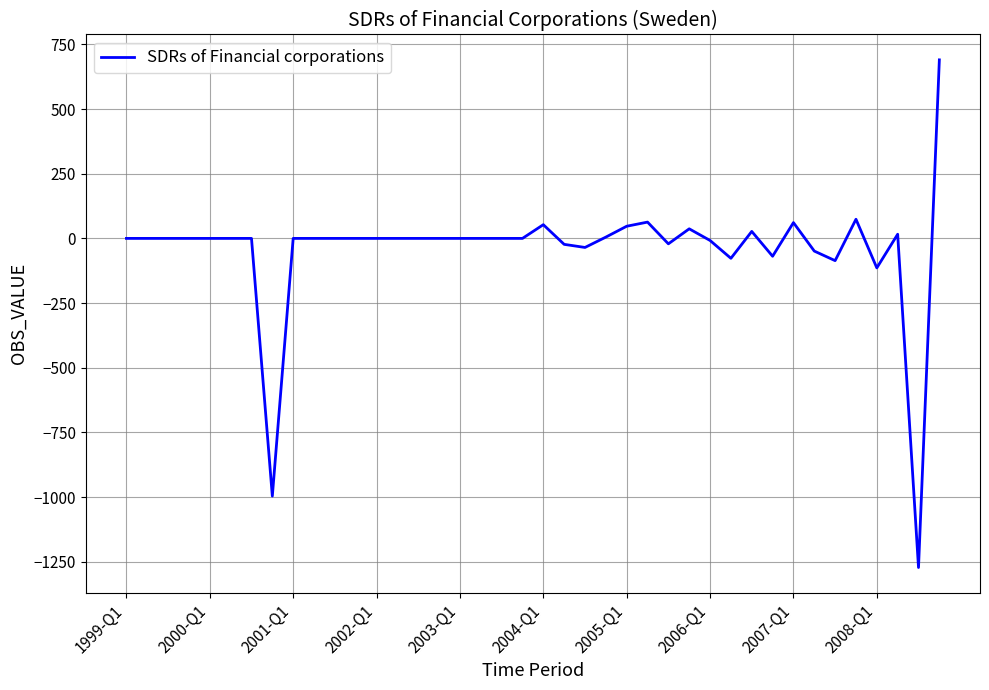

What is the sum of all values?

-1677